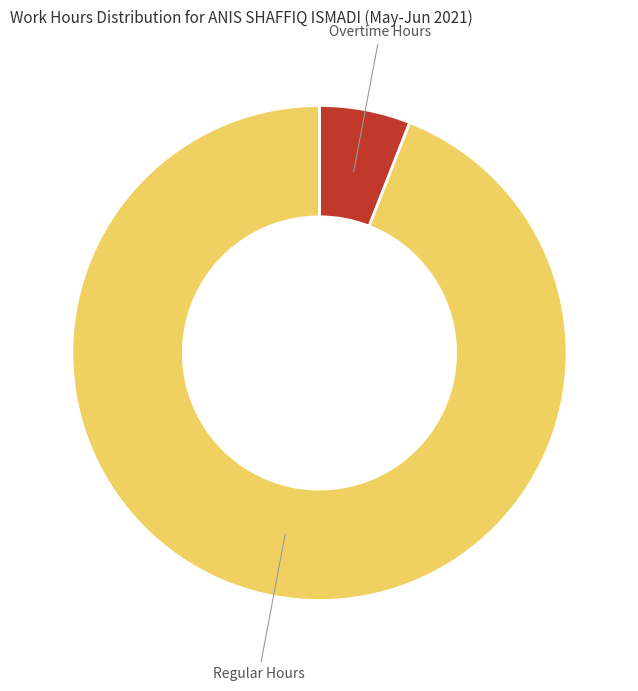

What is the largest slice in the pie chart?

Regular Hours